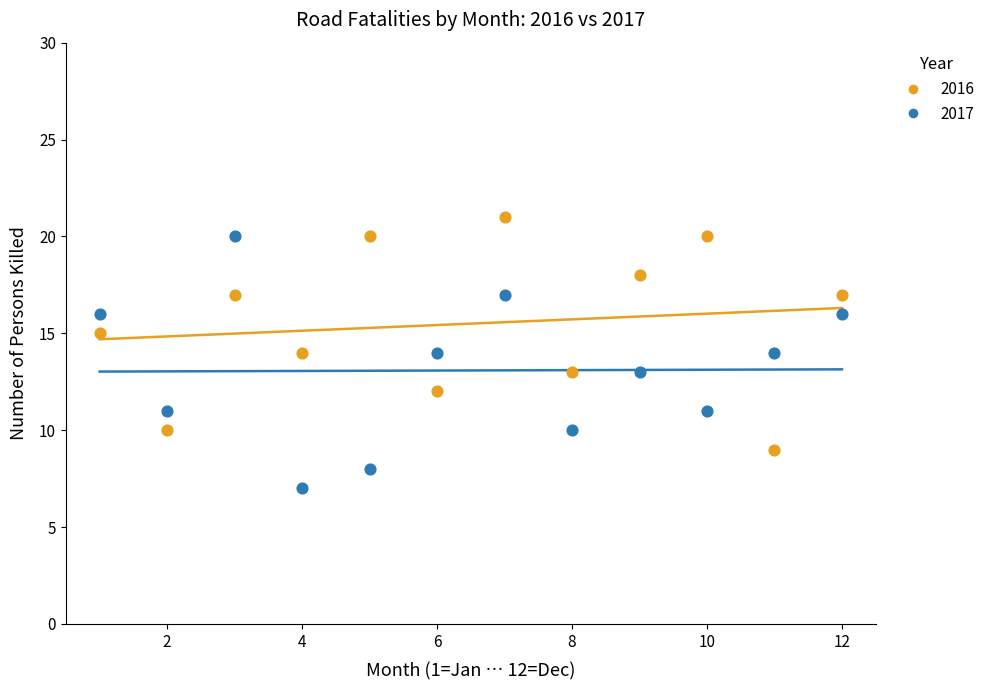

What is the X range (max minus min) for the scatter plot?

11